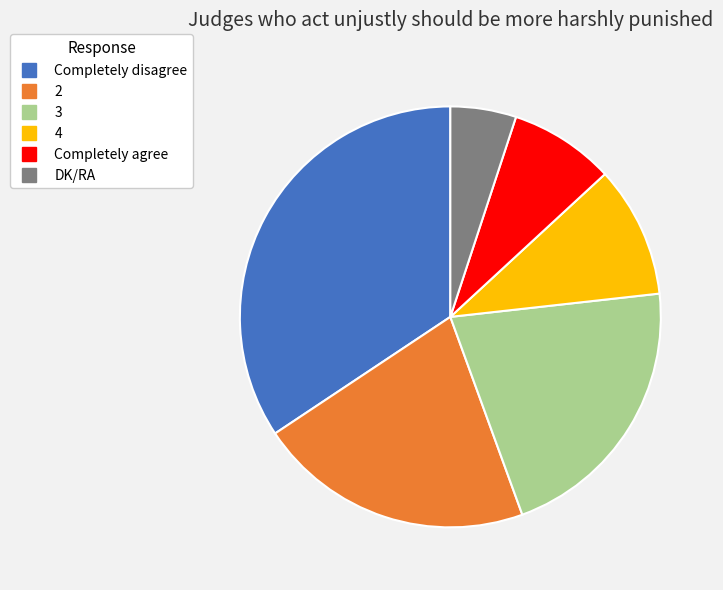

What is the smallest slice in the pie chart?

DK/RA